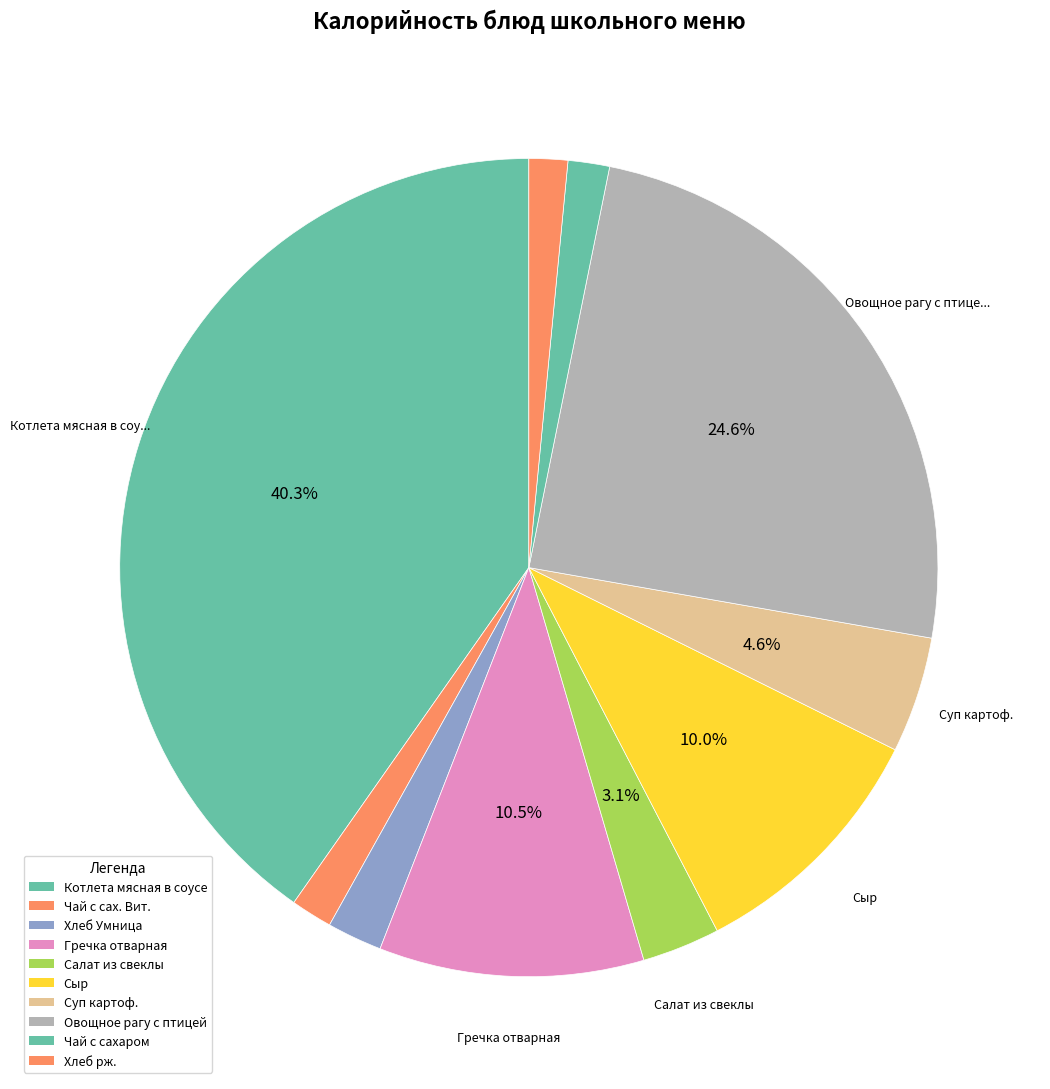

To the nearest percent, what is the average slice percentage?

10%